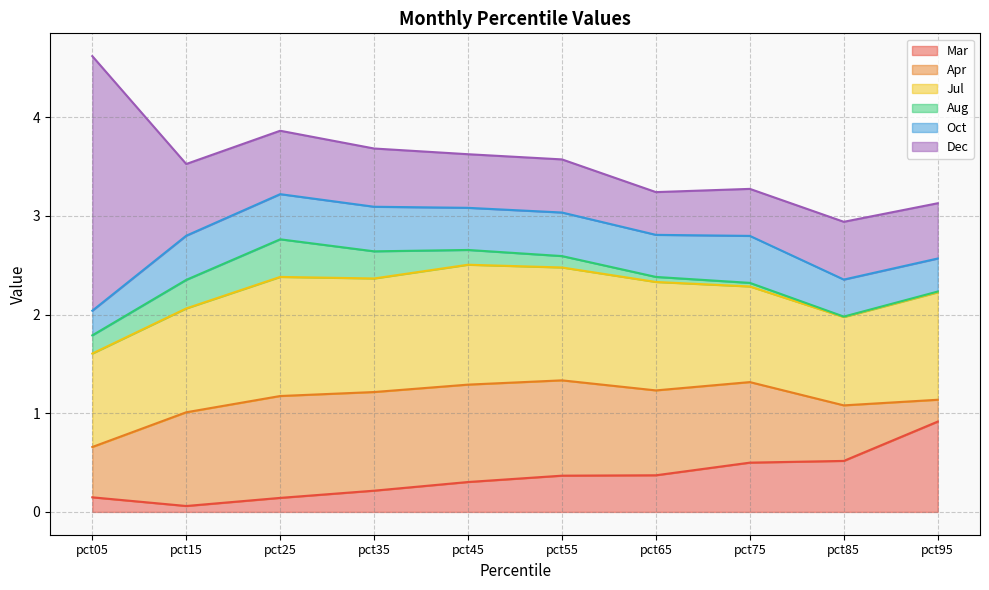

Reading left to right, what are all the values shown in this chart?

Mar: pct05=0.1	pct15=0.1	pct25=0.1	pct35=0.2	pct45=0.3	pct55=0.4	pct65=0.4	pct75=0.5	pct85=0.5	pct95=0.9
Apr: pct05=0.5	pct15=0.9	pct25=1.0	pct35=1.0	pct45=1.0	pct55=1.0	pct65=0.9	pct75=0.8	pct85=0.6	pct95=0.2
Jul: pct05=0.9	pct15=1.1	pct25=1.2	pct35=1.2	pct45=1.2	pct55=1.1	pct65=1.1	pct75=1.0	pct85=0.9	pct95=1.1
Aug: pct05=0.2	pct15=0.3	pct25=0.4	pct35=0.3	pct45=0.1	pct55=0.1	pct65=0.1	pct75=0.0	pct85=0.0	pct95=0.0
Oct: pct05=0.2	pct15=0.4	pct25=0.5	pct35=0.5	pct45=0.4	pct55=0.4	pct65=0.4	pct75=0.5	pct85=0.4	pct95=0.3
Dec: pct05=2.6	pct15=0.7	pct25=0.6	pct35=0.6	pct45=0.5	pct55=0.5	pct65=0.4	pct75=0.5	pct85=0.6	pct95=0.6